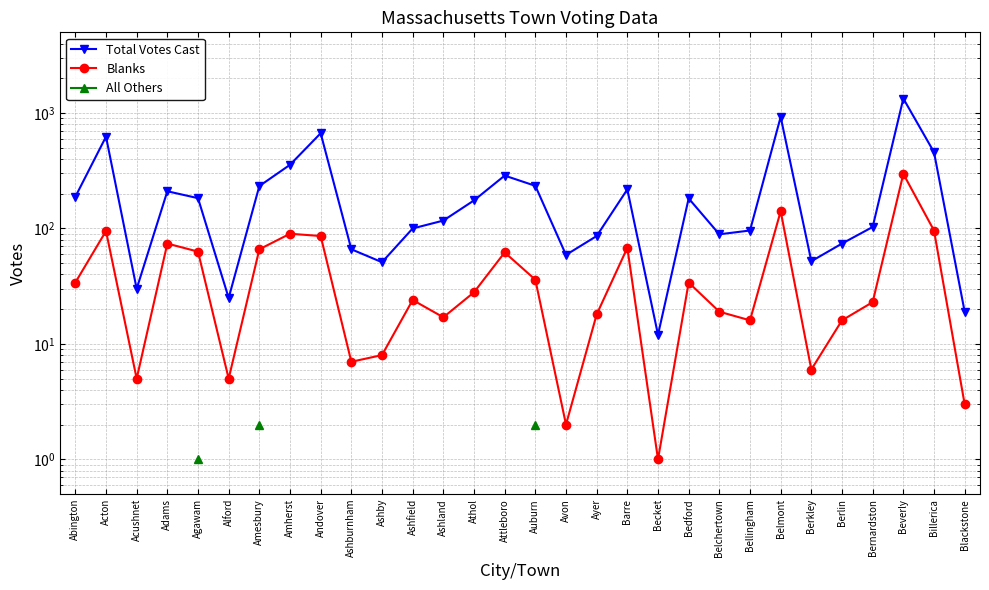

What is the approximate value of Blanks at Acton?

95.0